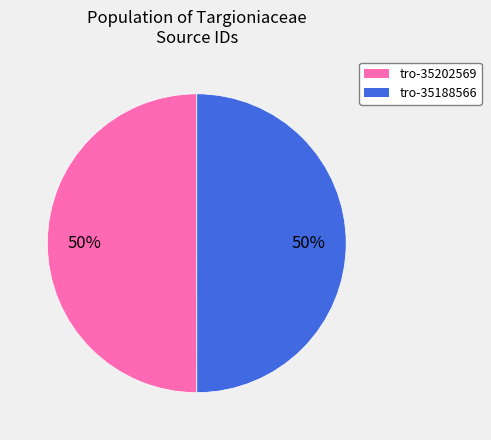

To the nearest percent, what is the combined percentage of tro-35188566 and tro-35202569?

100%